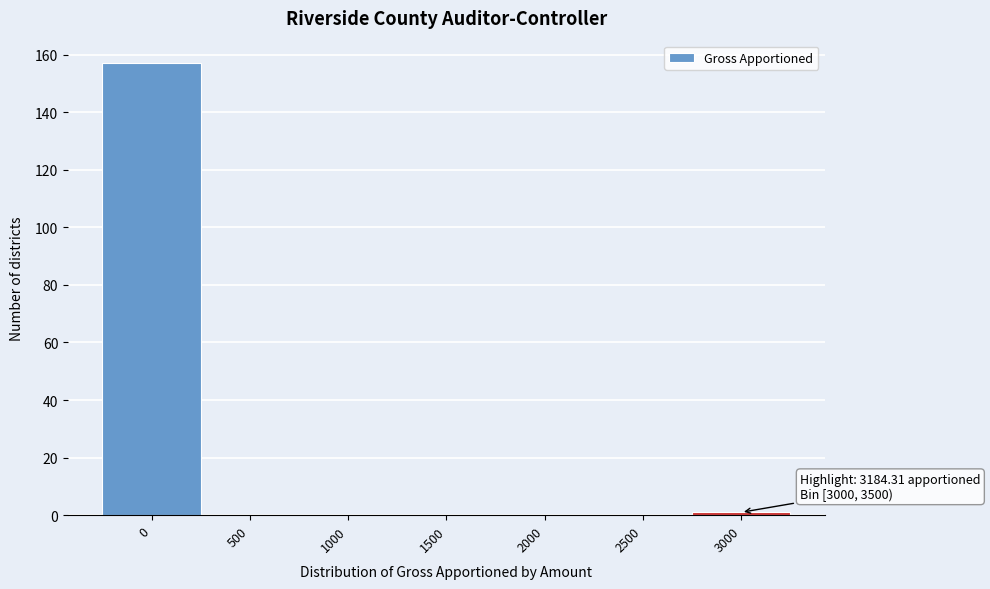

Reading left to right, extract all data points from this chart.

0=157	500=0	1000=0	1500=0	2000=0	2500=0	3000=1